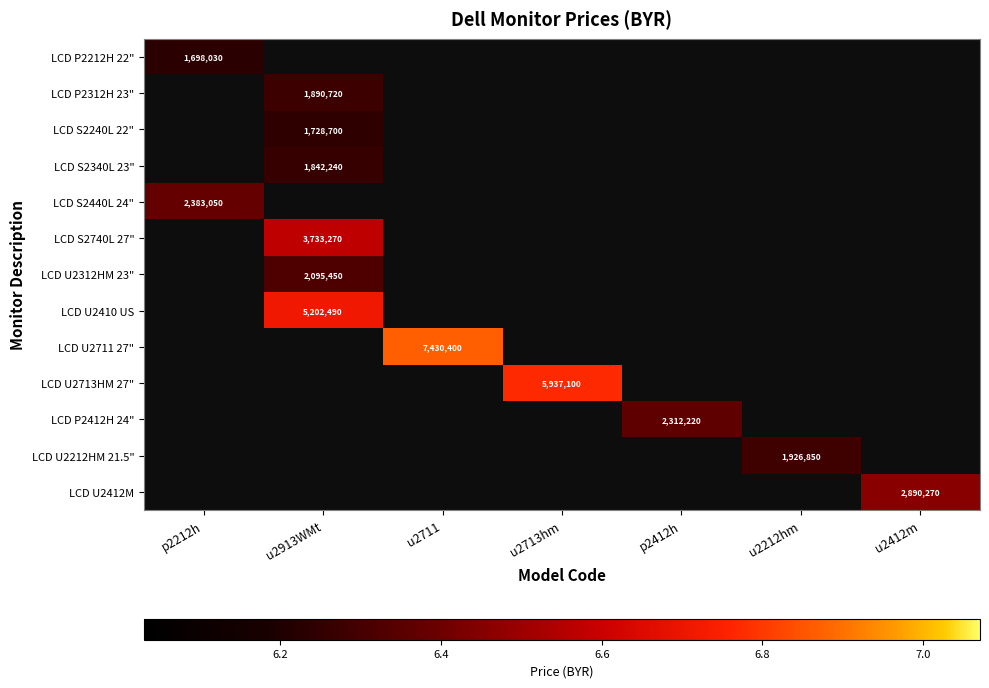

Between u2412m and u2713hm, which is larger?

u2713hm